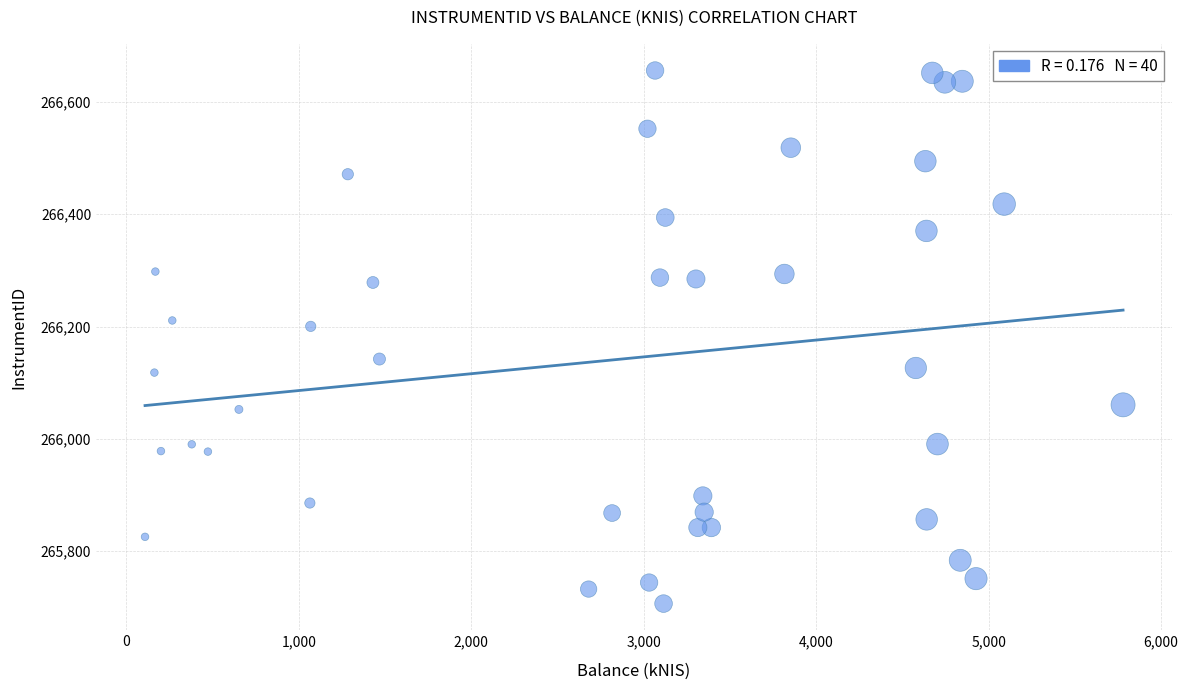

What Y value in the scatter plot is closest to 266181?

266200.2